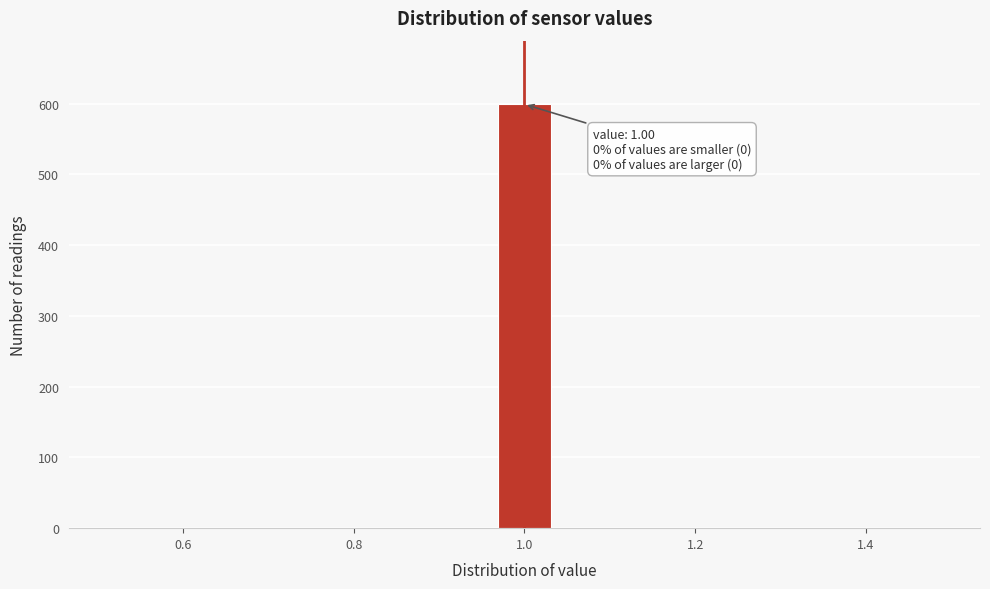

Around what value on the x-axis is the tallest bar? Give the approximate position of its centre, as read against the axis.

1.00